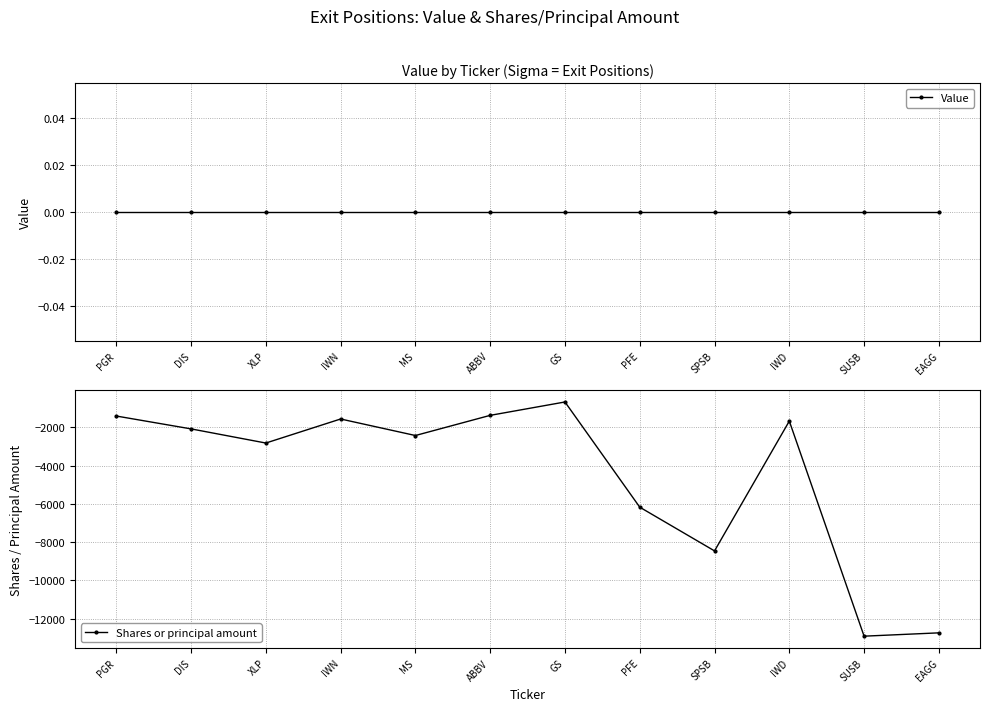

What is the label of the 12th point from the right?

PGR